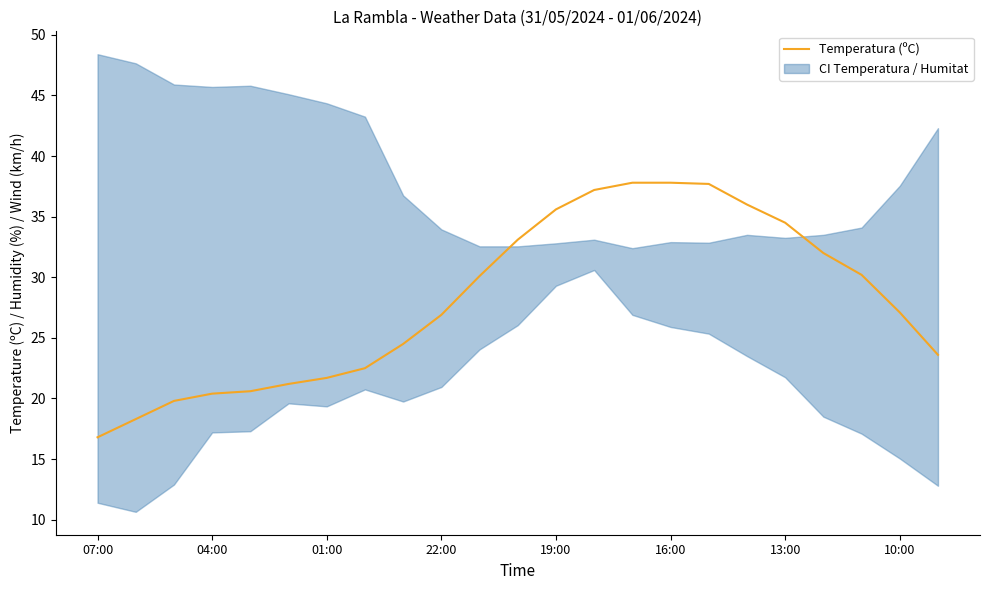

Reading right to left, list all the values displayed in this chart.

23.6	27.1	30.2	32.0	34.5	36.0	37.7	37.8	37.8	37.2	35.6	33.1	30.1	26.9	24.5	22.5	21.7	21.2	20.6	20.4	19.8	18.3	16.8